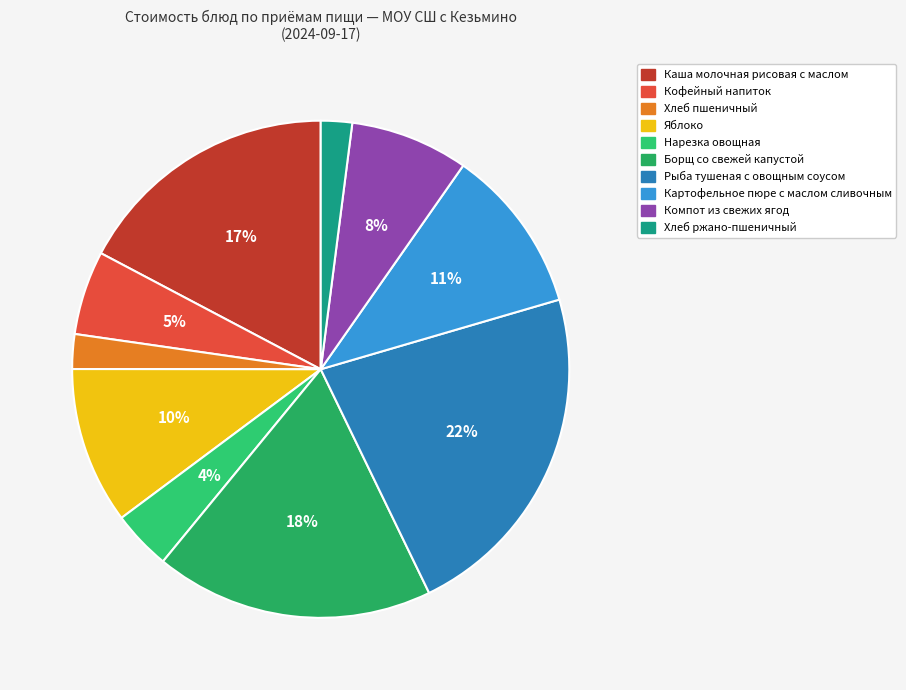

How much of the chart is everything except Каша молочная рисовая с маслом?

82.7%